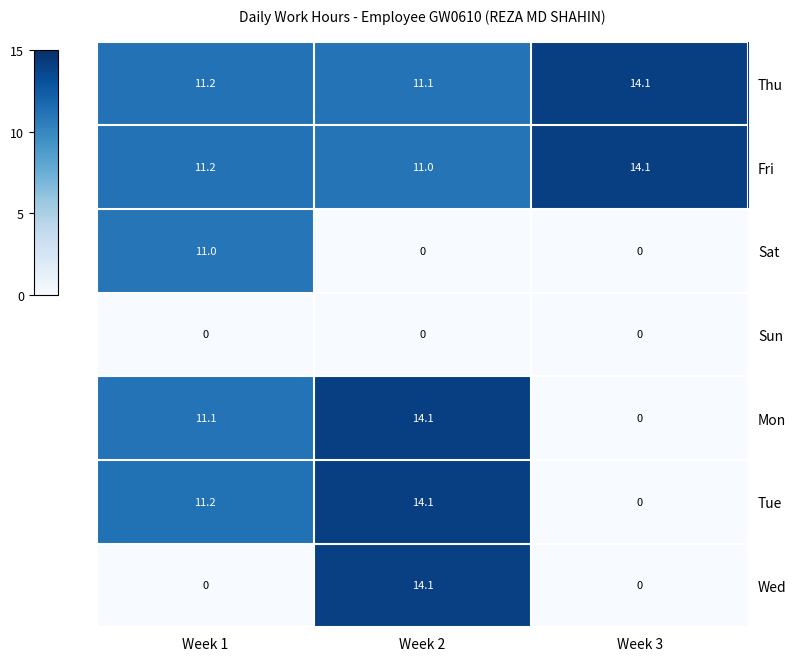

Which series changed the most between Week 1 and Week 3?

Tue